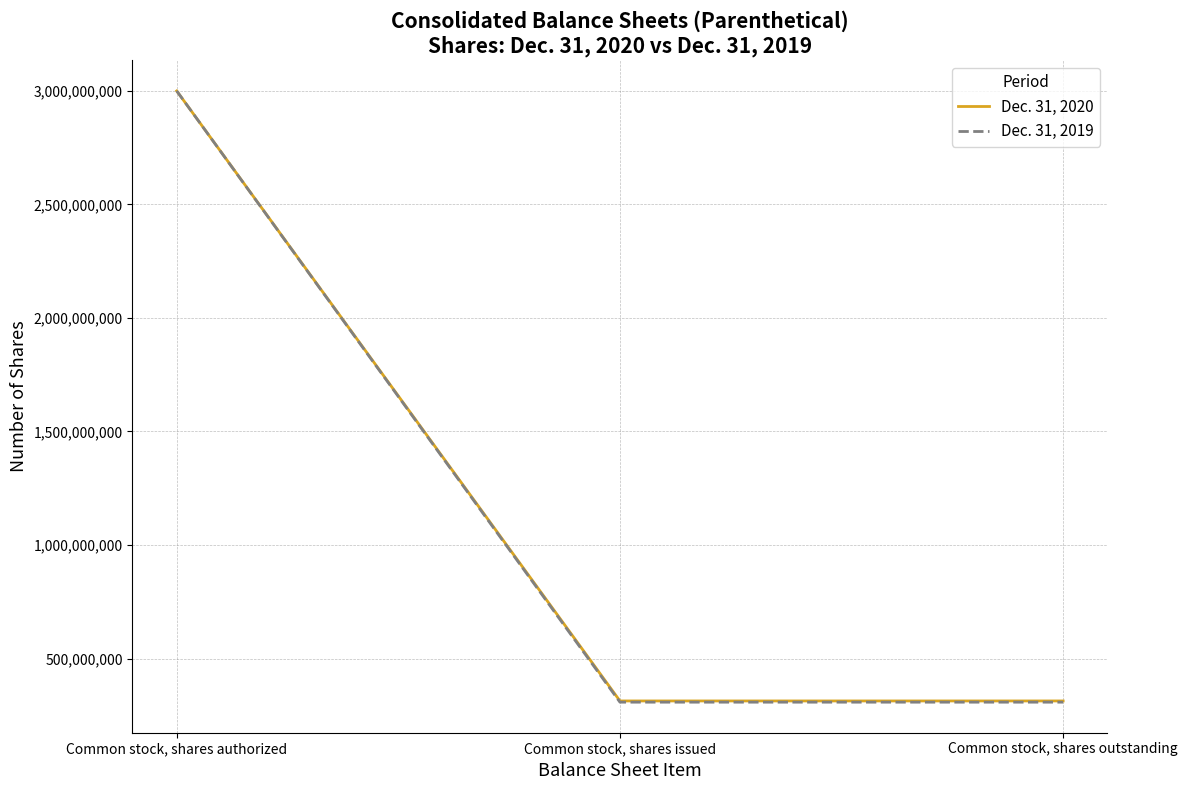

What is the difference between the maximum and minimum values in the Dec. 31, 2019 series?

2692249900